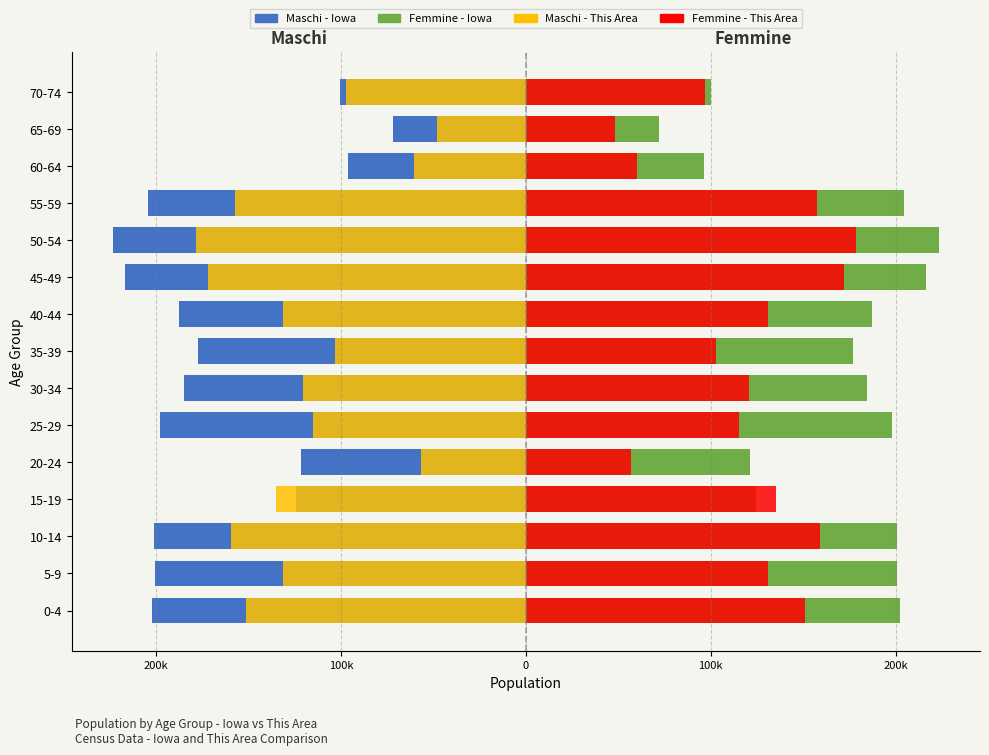

What is the average value of the Maschi - Iowa series?

-167281.9